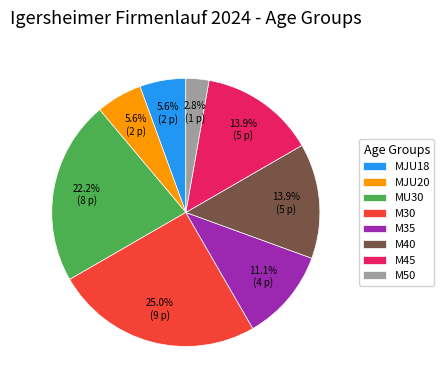

To the nearest percent, what is the difference between the MJU20 and M50 slice percentages?

3%